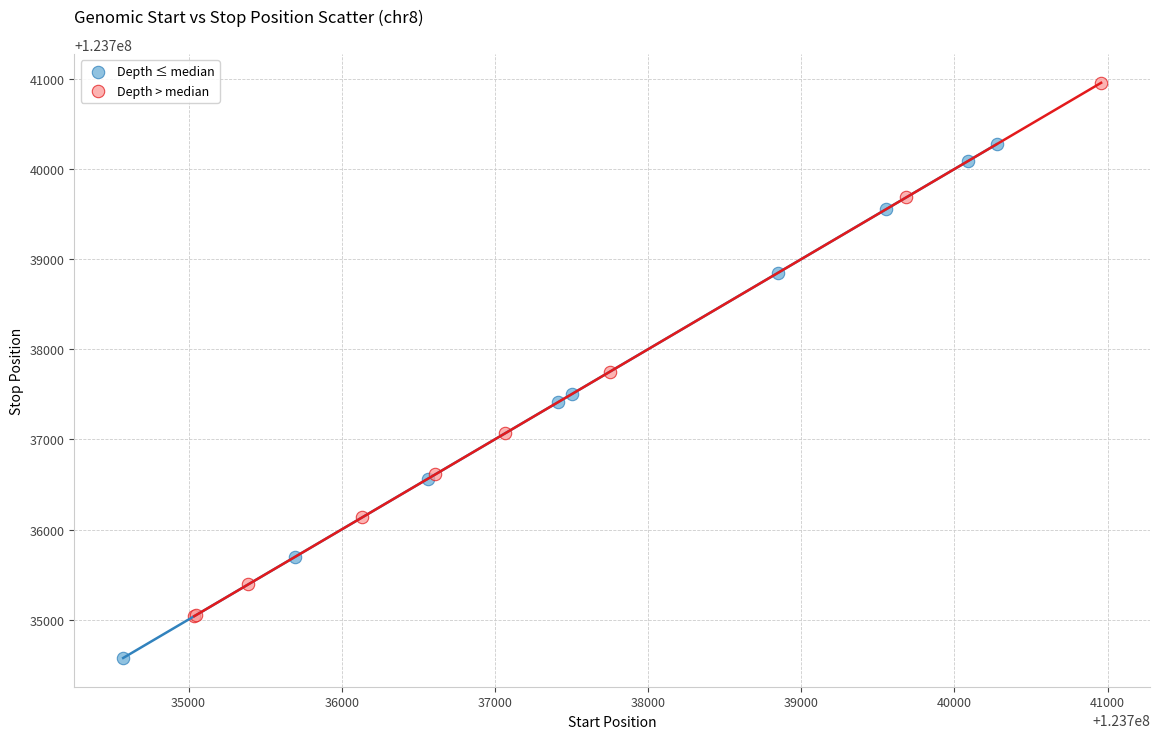

Which series contains the lowest Y value?

Depth ≤ median